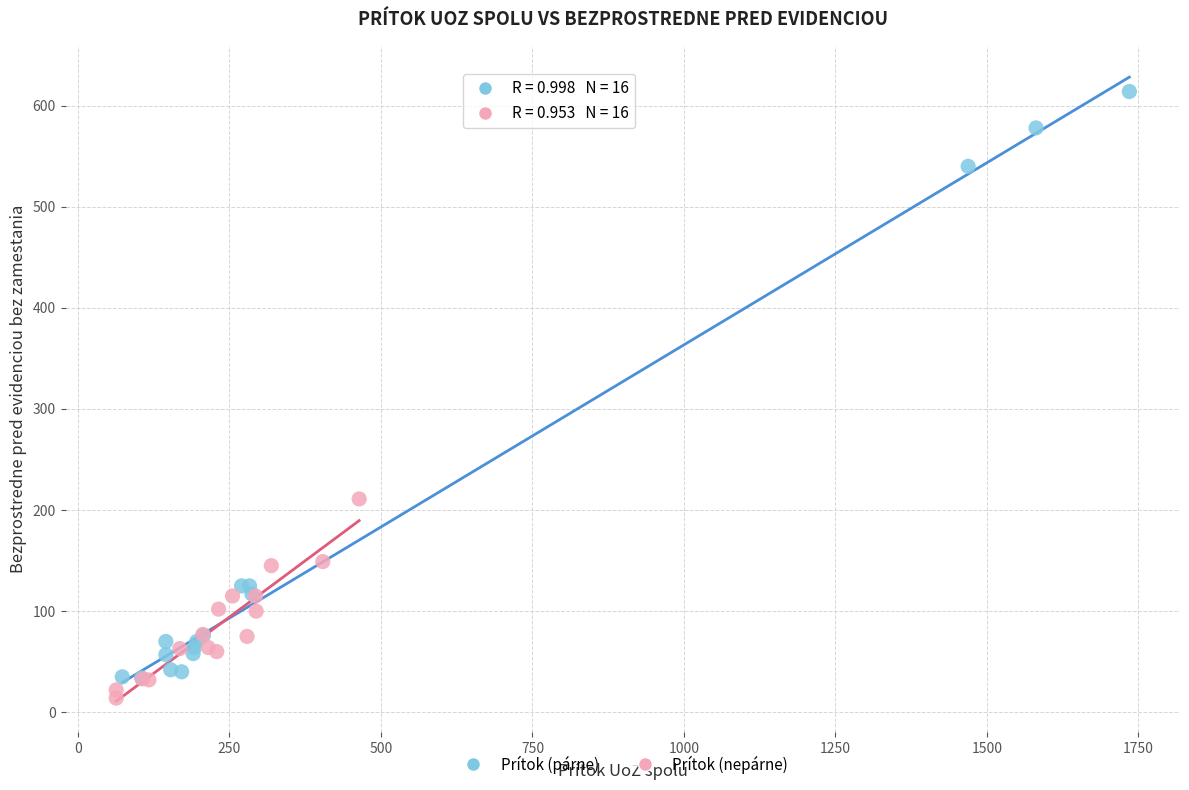

Which series has the widest spread of Y values?

Prítok (párne)